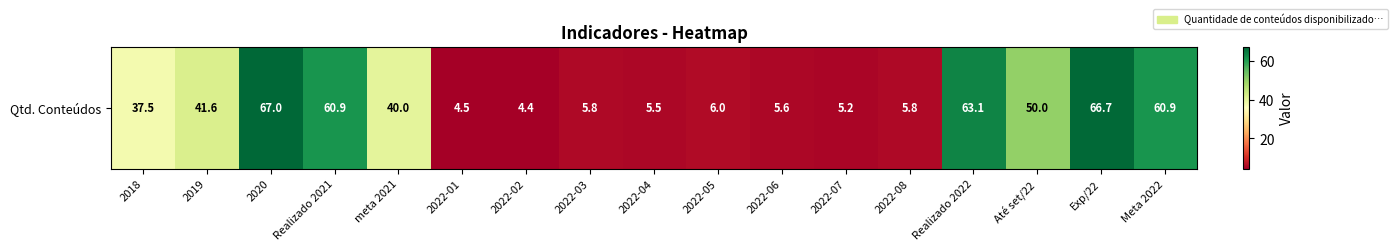

How many data points are less than 37?

8